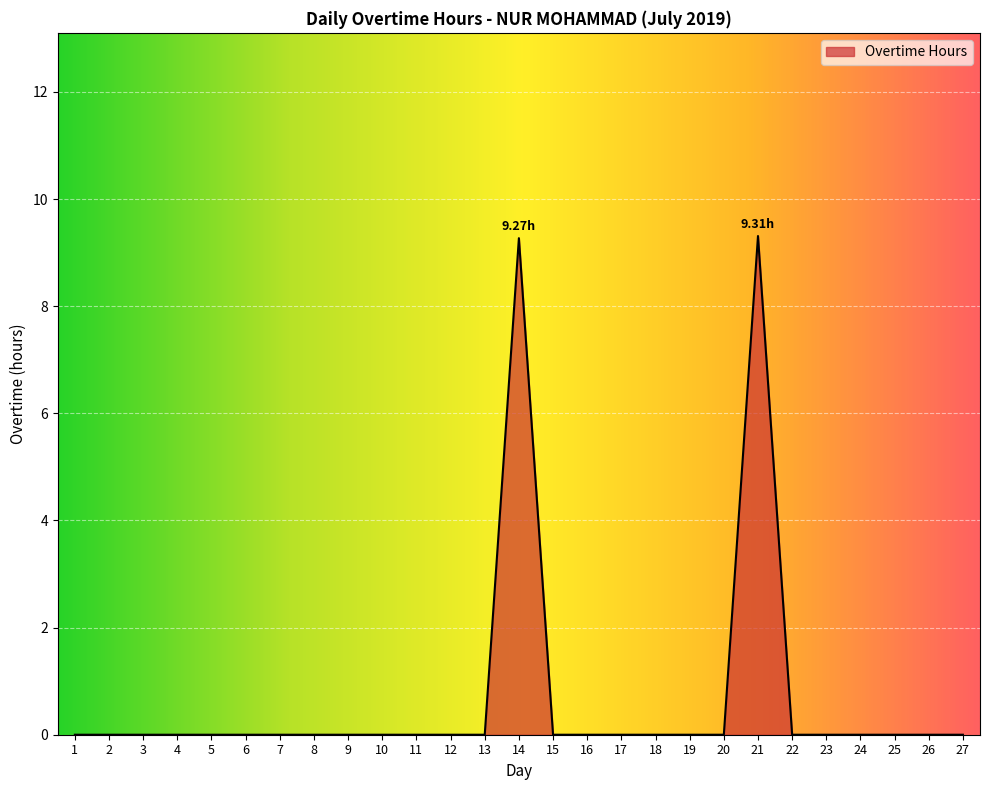

True or false: there are more than 1 points higher than both neighbors.

True